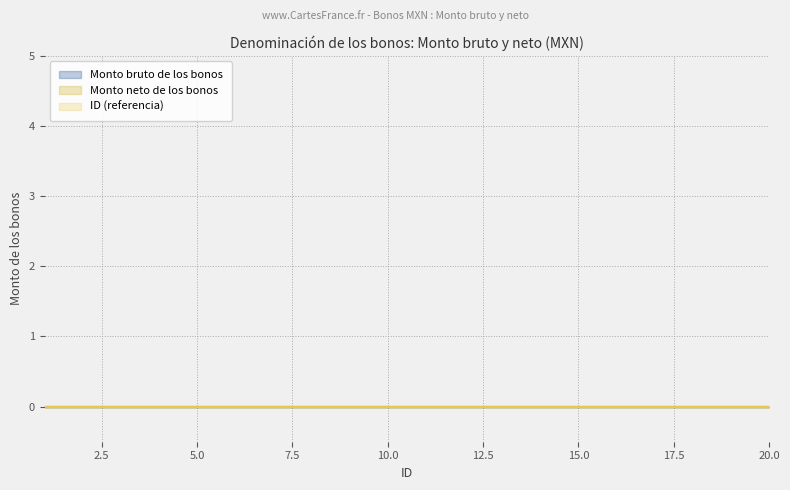

Which category has the highest value across all series?

20